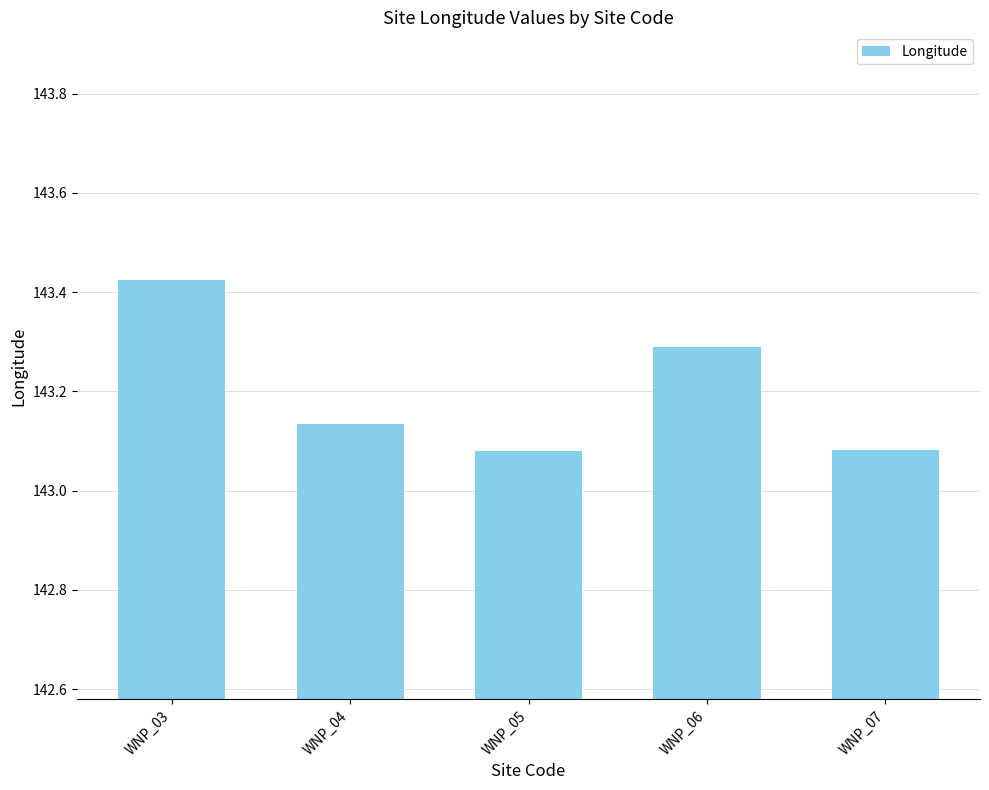

Is it true that the value at WNP_03 is 206.3?

False